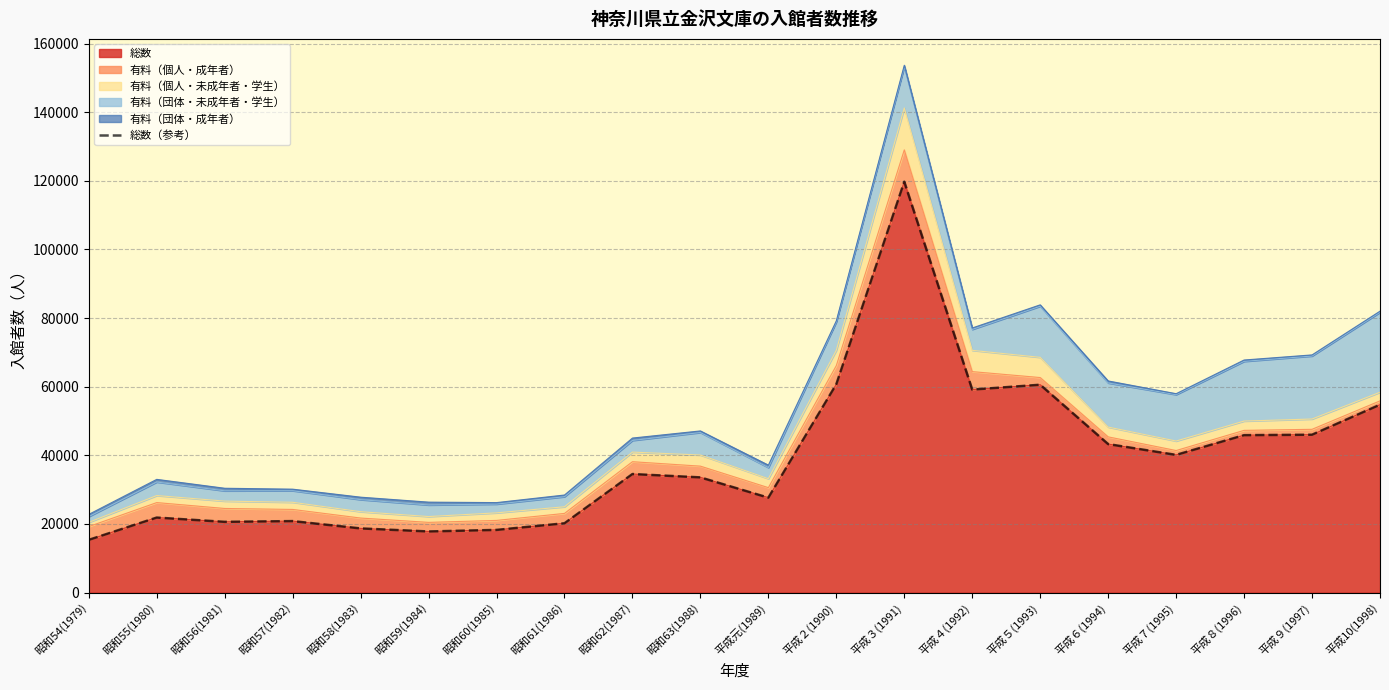

What is the difference between the second highest and minimum values?

45359